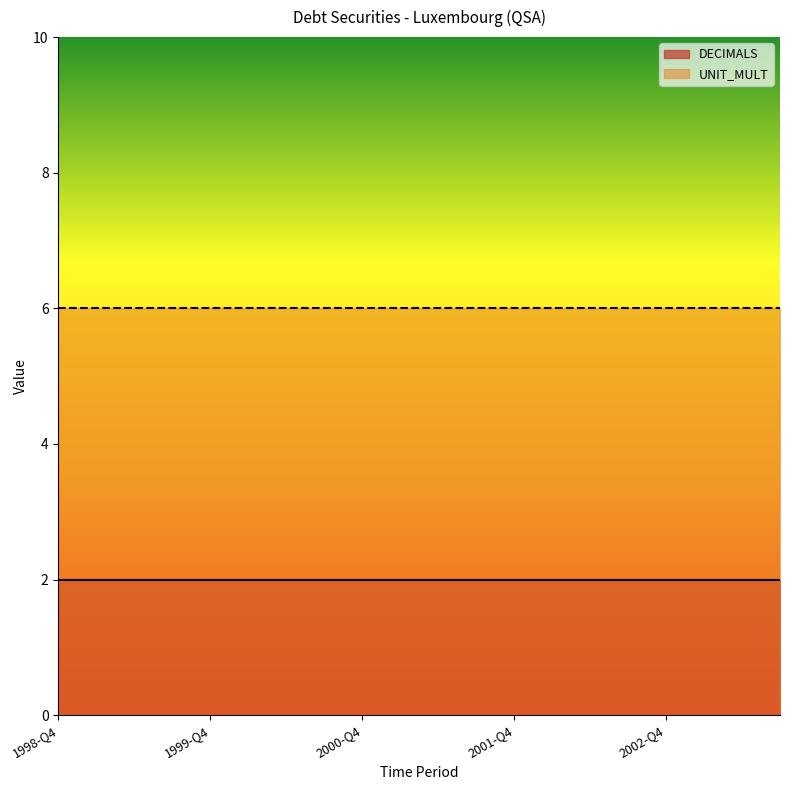

Which series has the largest range (max minus min)?

DECIMALS